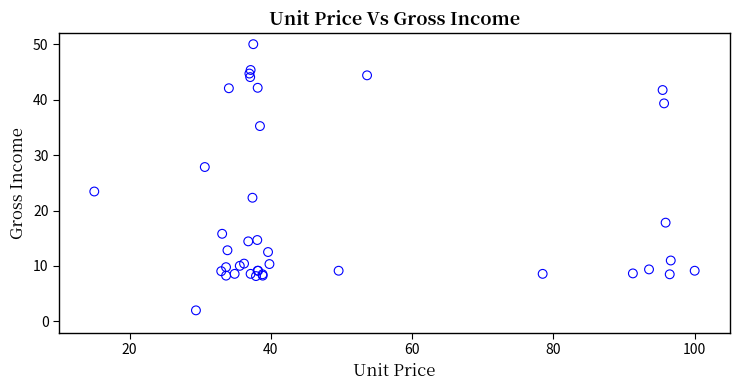

What Y value in the scatter plot is closest to 26?

27.8